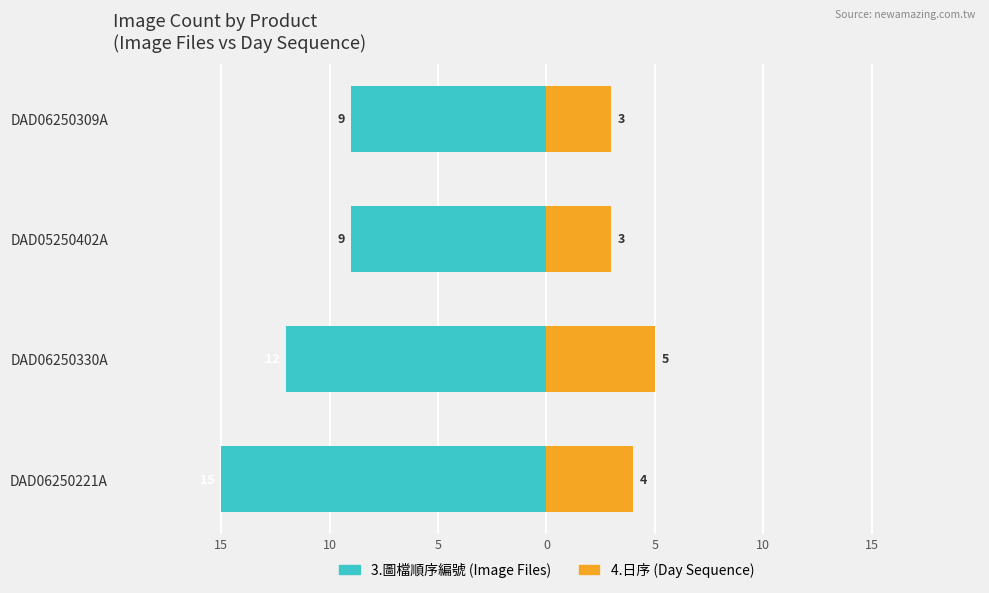

What is the lowest value of the 4.日序 (Day Sequence) series?

3